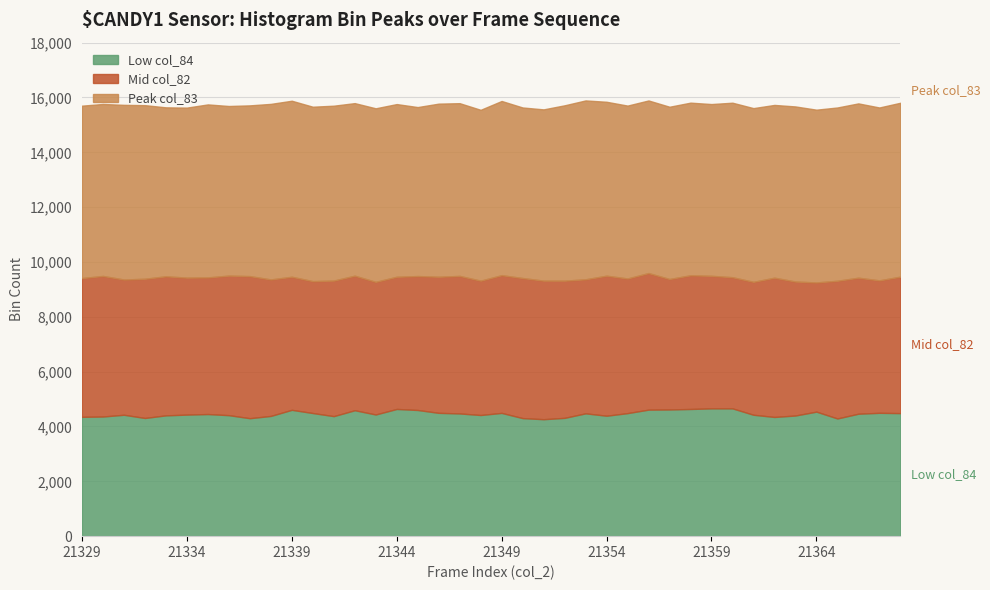

What is the minimum value for Low col_84?

4266